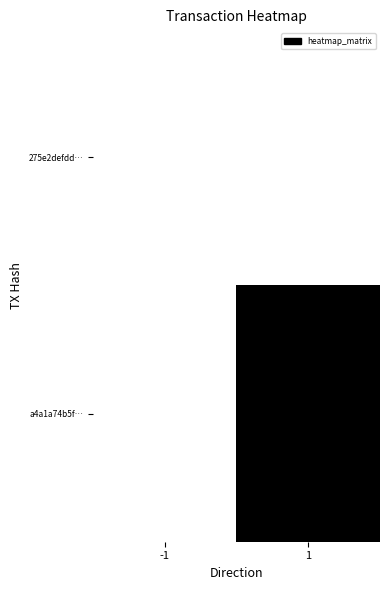

Rank the series at 1 from highest to lowest value.

a4a1a74b5f…, 275e2defdd…